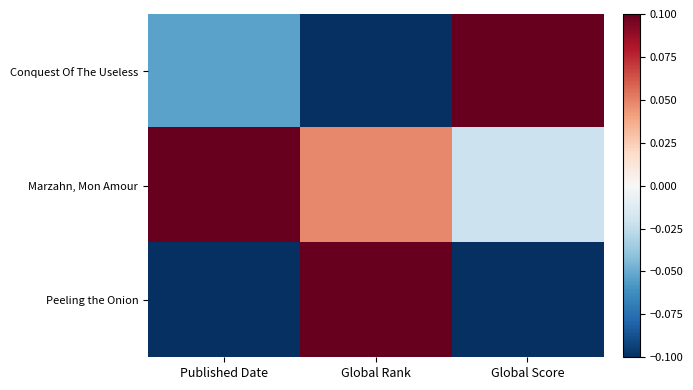

Reading left to right, transcribe all the data shown in this chart.

Conquest Of The Useless: Published Date=-0.1	Global Rank=-0.1	Global Score=0.1
Marzahn, Mon Amour: Published Date=0.1	Global Rank=0.0	Global Score=-0.0
Peeling the Onion: Published Date=-0.1	Global Rank=0.1	Global Score=-0.1